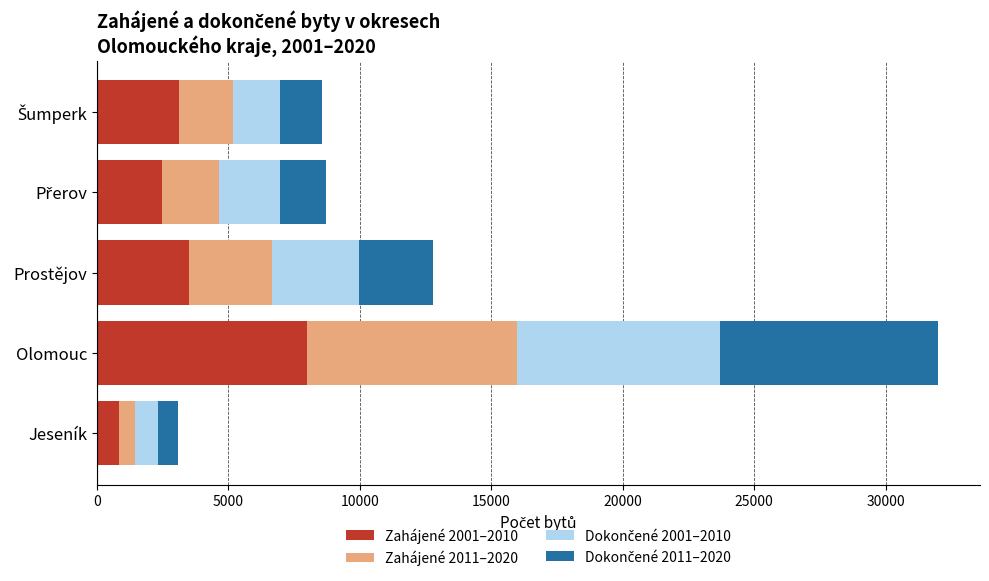

At which label does Zahájené 2001–2010 reach its peak?

Olomouc